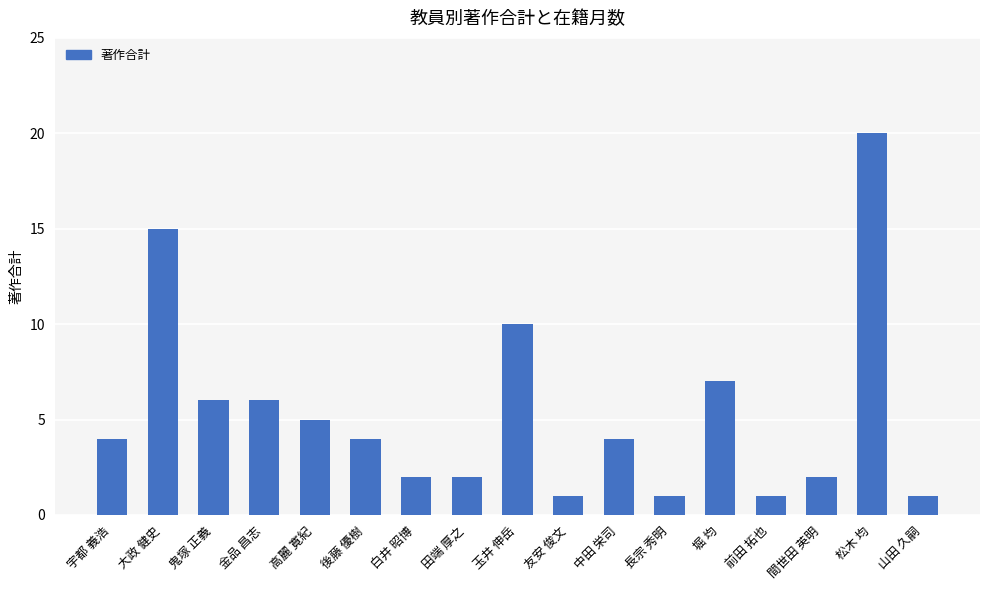

The value at 松木 均 is 13. True or false?

False